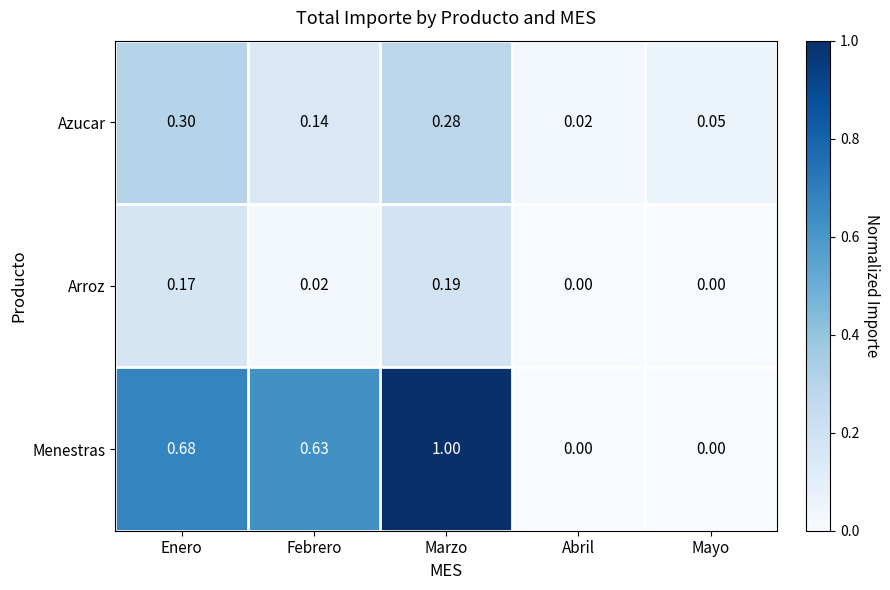

Where is Azucar nearest to the value 0?

Abril